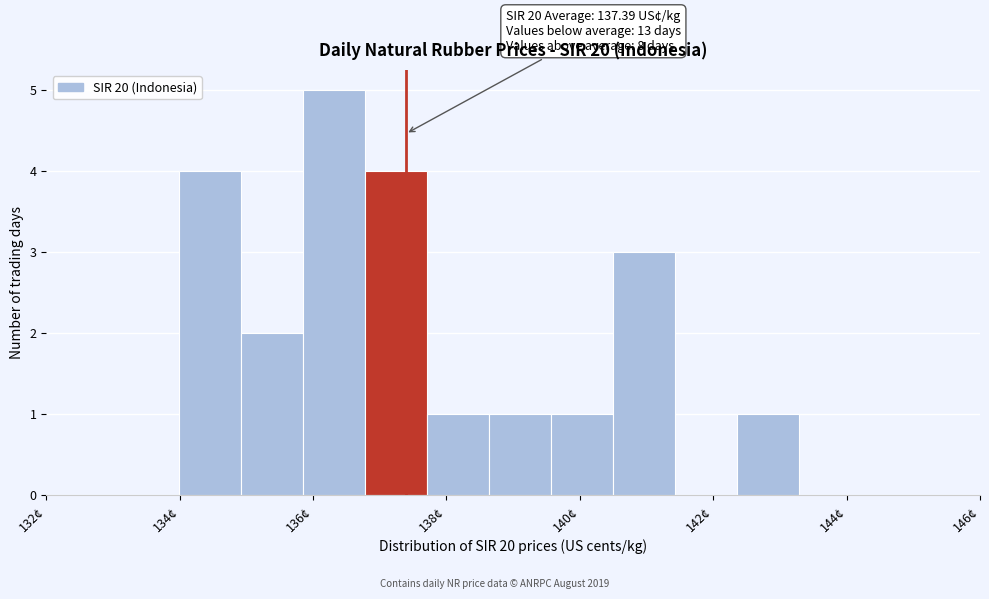

Which range on the x-axis has the tallest bar?

135.8 to 136.8